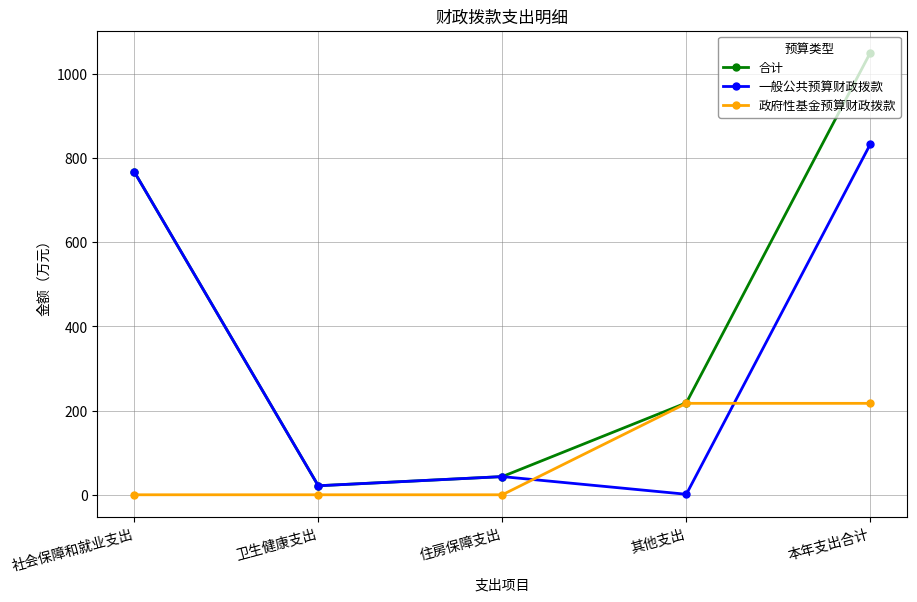

What are all the series names shown in the legend?

合计, 一般公共预算财政拨款, 政府性基金预算财政拨款